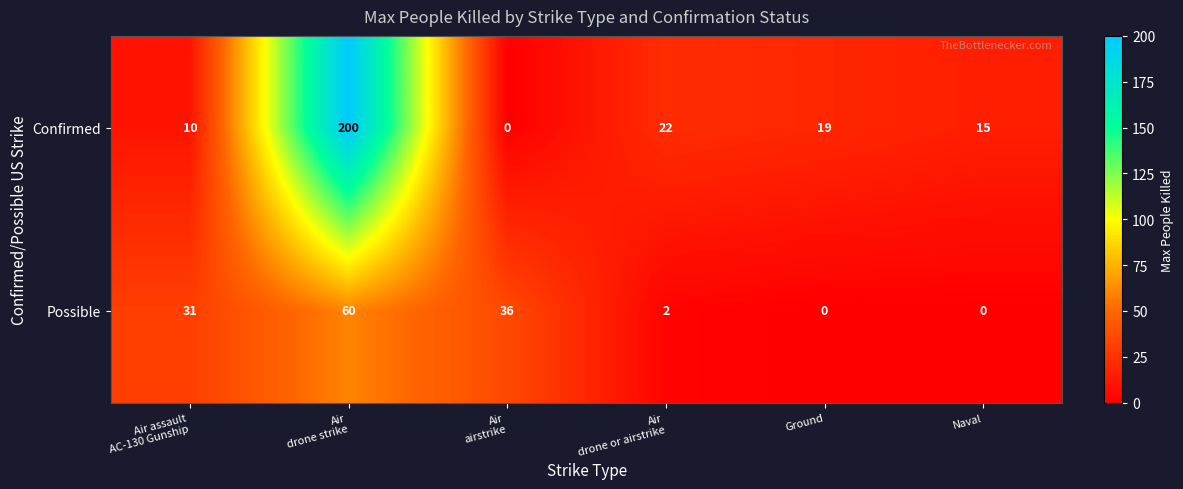

Rank the series by their maximum value, from lowest to highest.

Possible, Confirmed